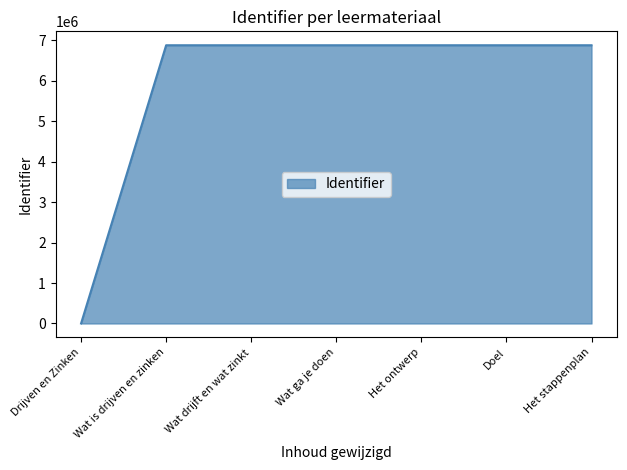

What is the greatest value displayed?

6877006